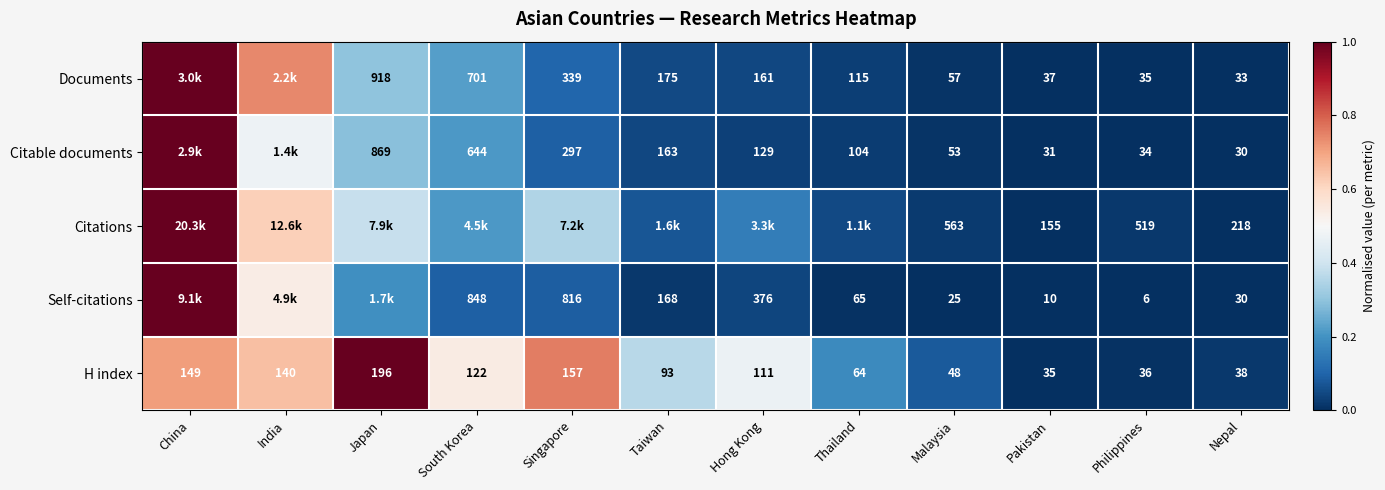

Where is H index nearest to the value 115?

Hong Kong